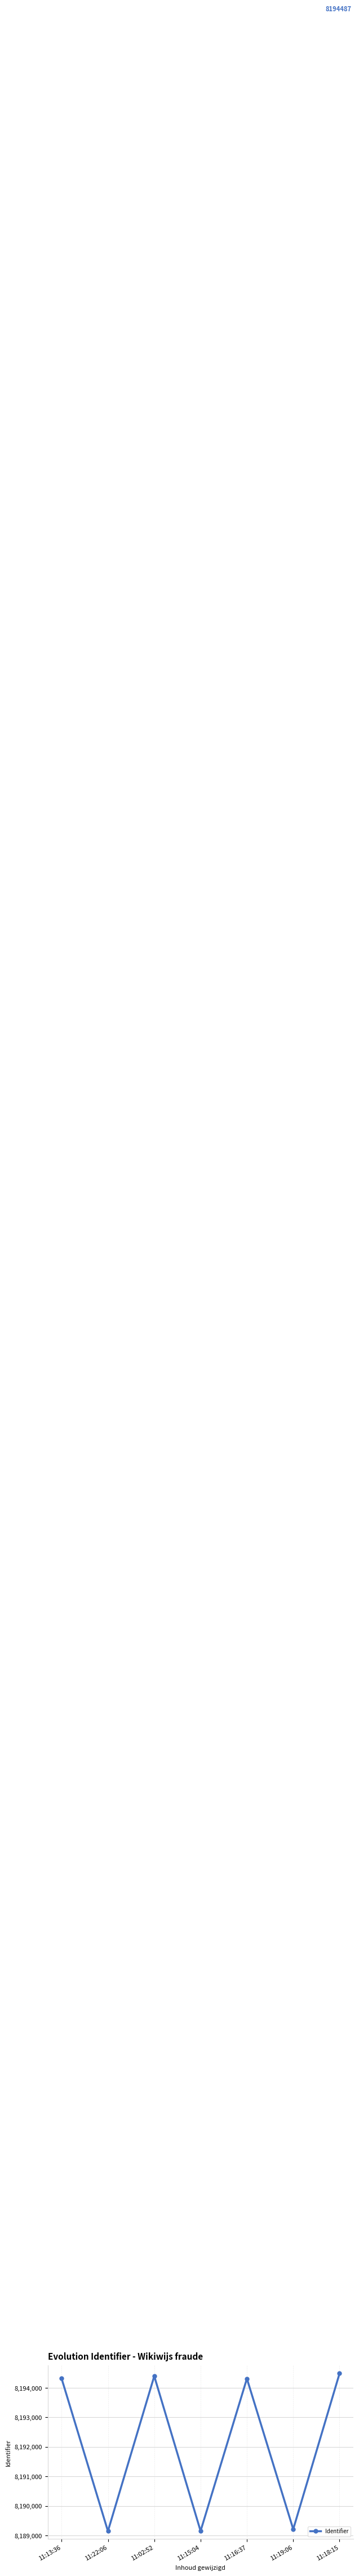

Where is the first local minimum?

11:22:06